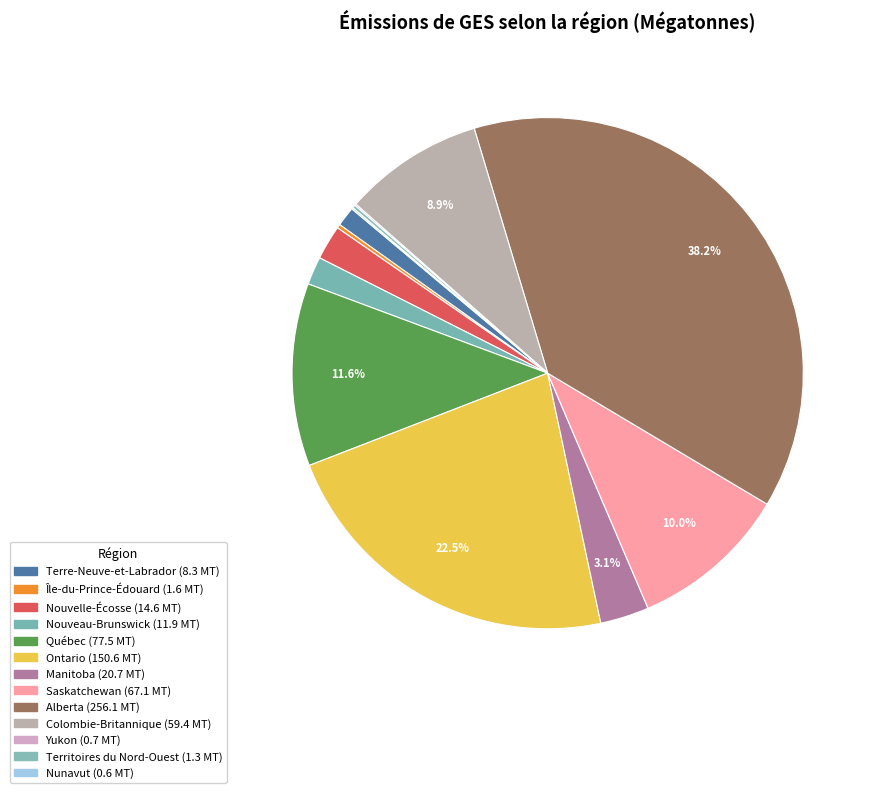

To the nearest percent, what is the difference between the largest and smallest slice percentages?

38%